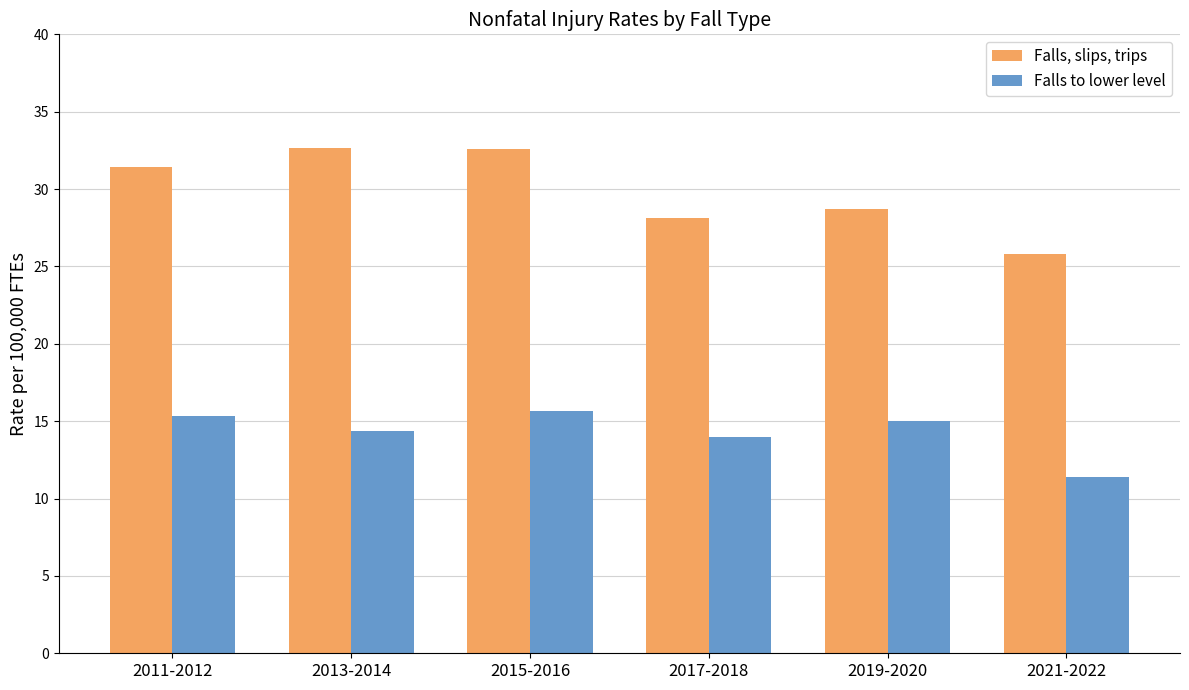

Rank the series by their average value, from lowest to highest.

Falls to lower level, Falls, slips, trips